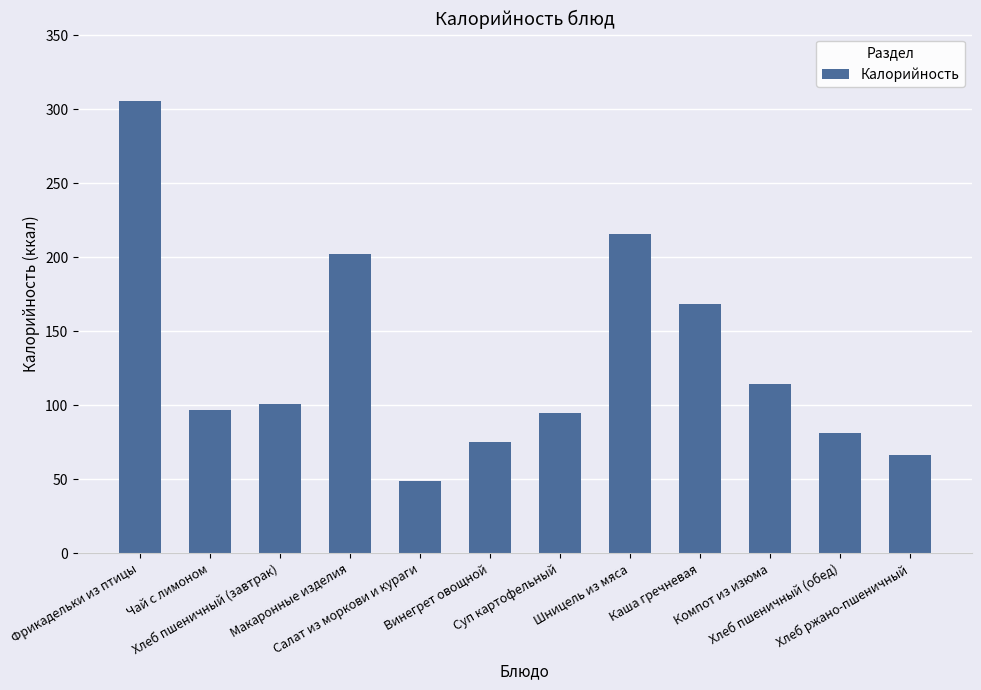

Where does the data first go above 100?

Фрикадельки из птицы